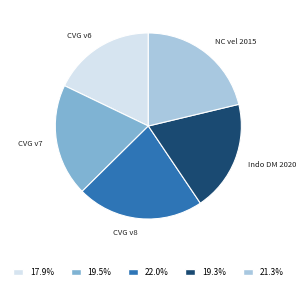

Is there a majority slice in this chart?

No